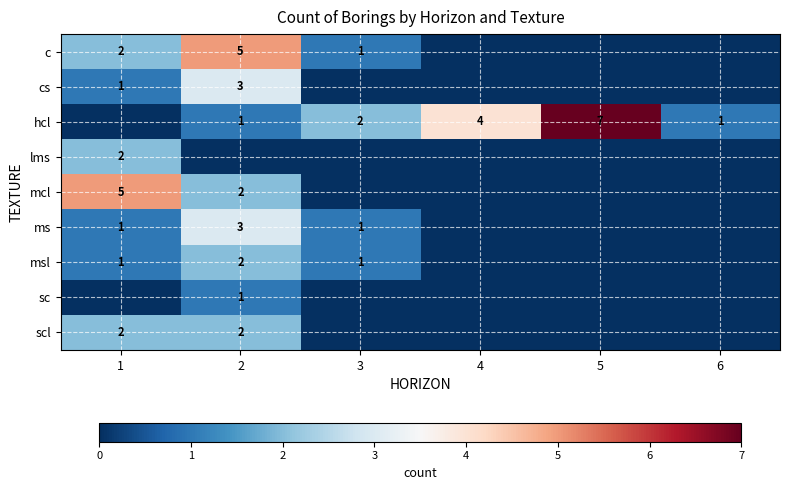

Is it true that c equals 2 at 1?

True